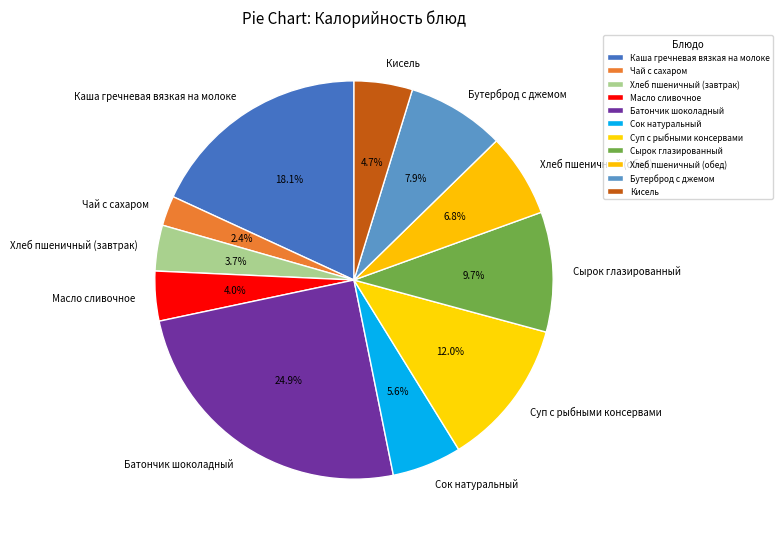

Count the number of slices in the pie.

11